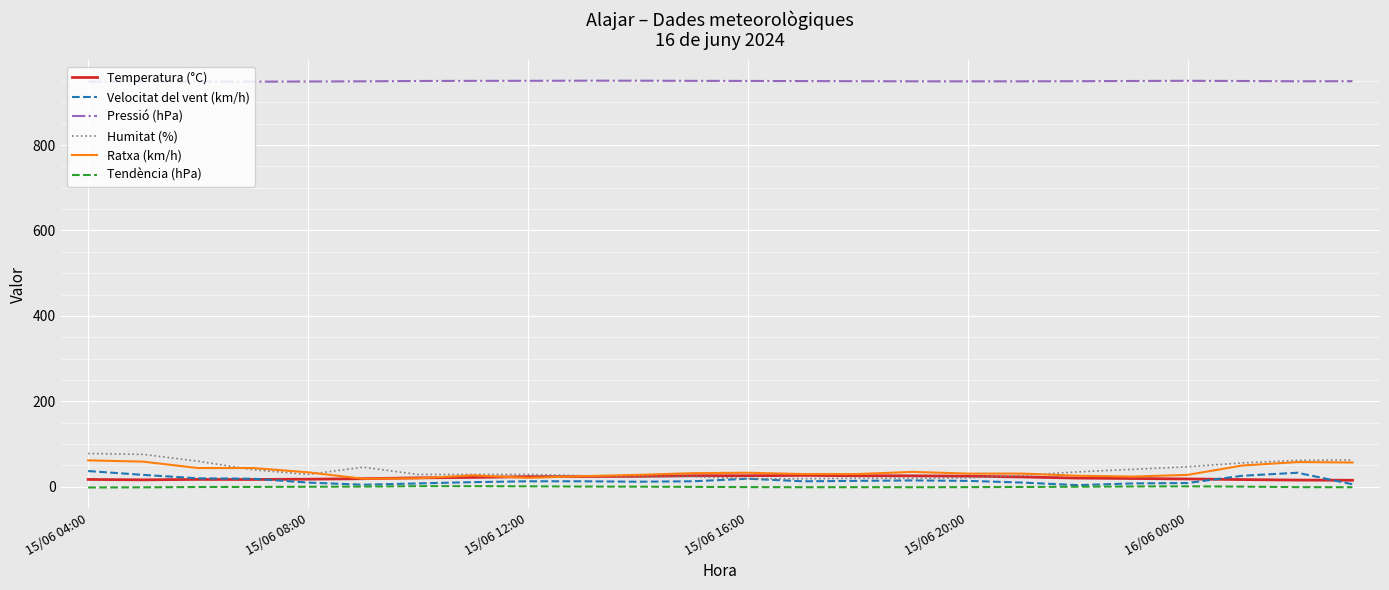

True or false: Velocitat del vent (km/h) and Pressió (hPa) cross at least once.

False